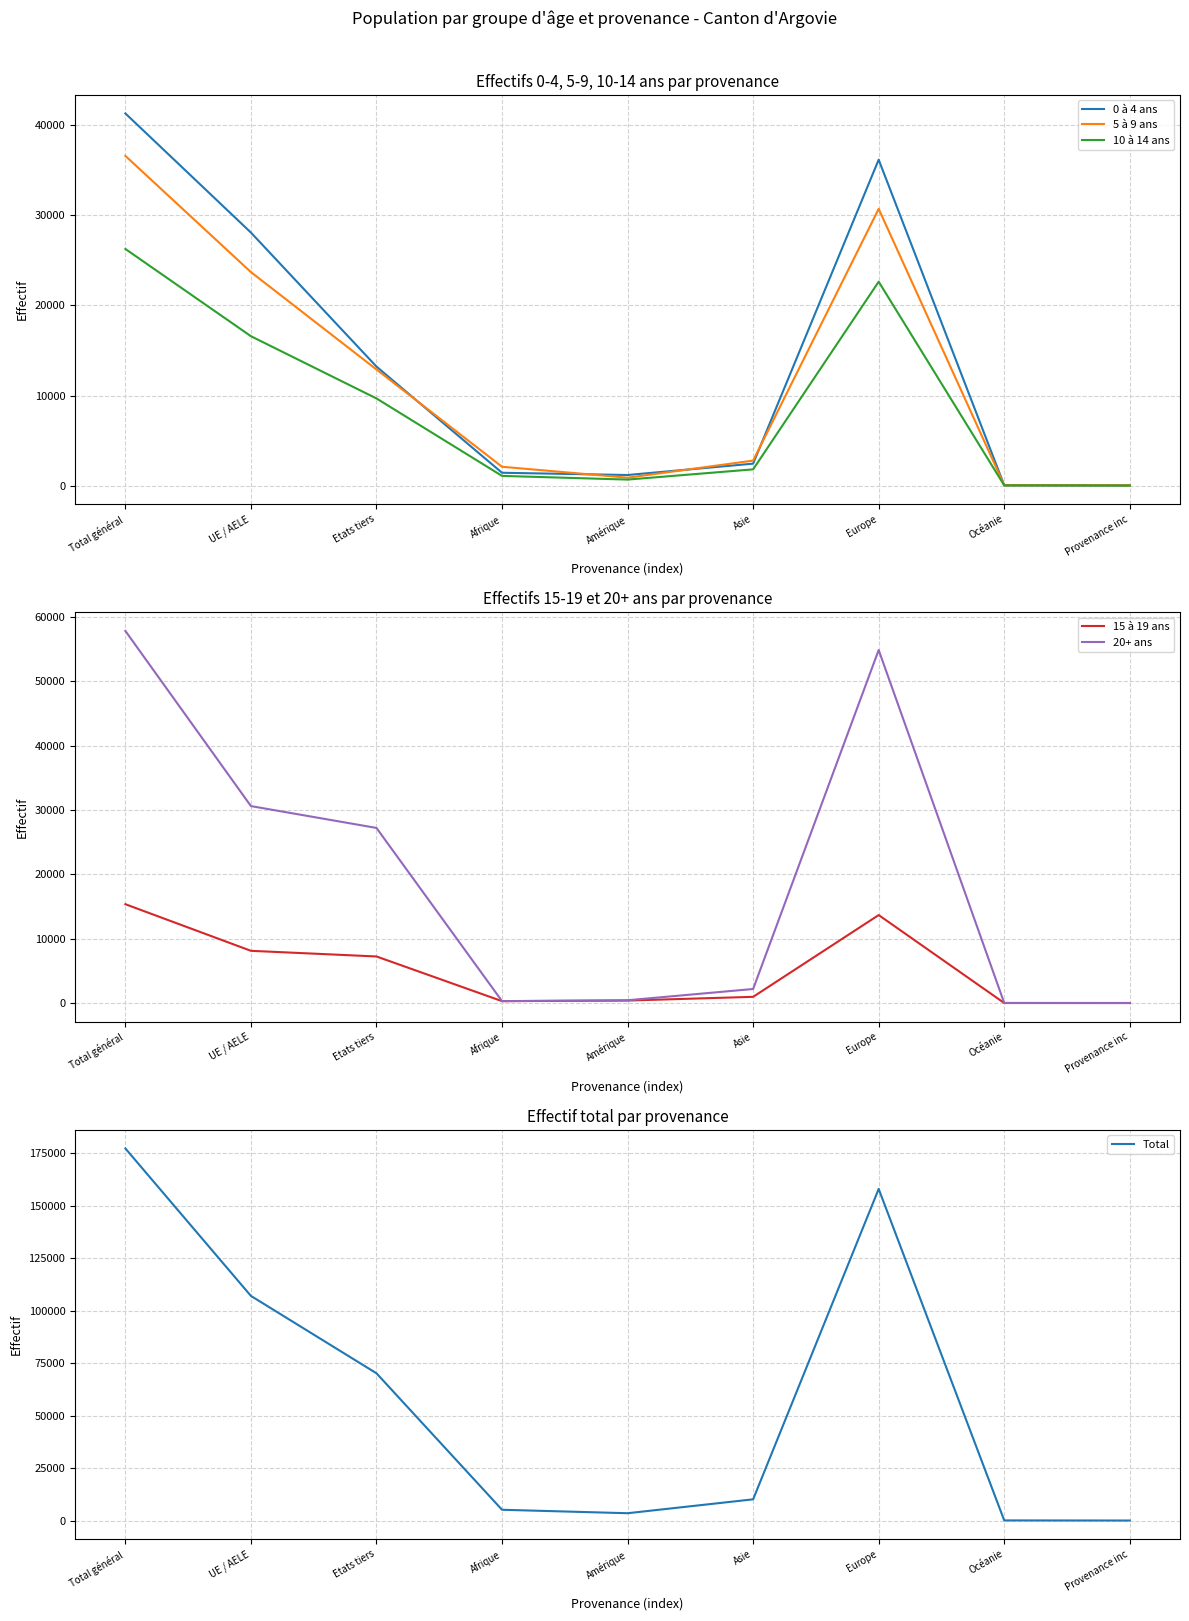

How many interior local valleys does the 20+ ans series have?

1